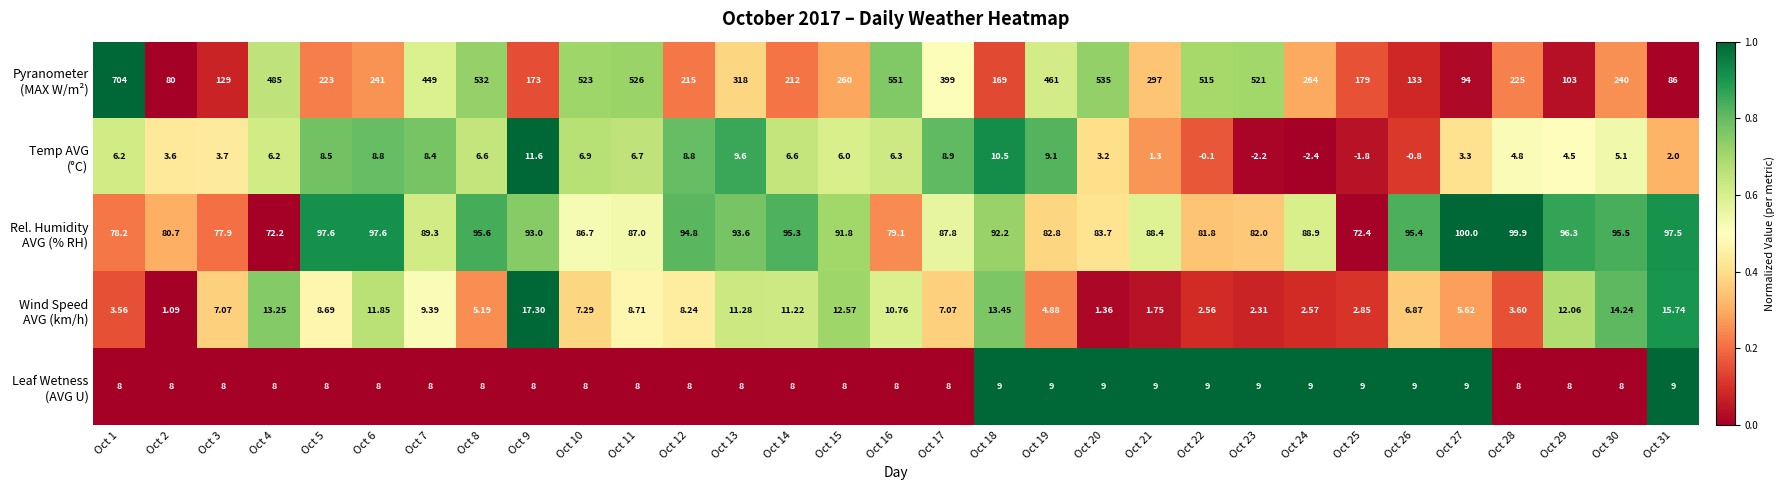

What is the difference between the highest and lowest values at Oct 3?

125.3